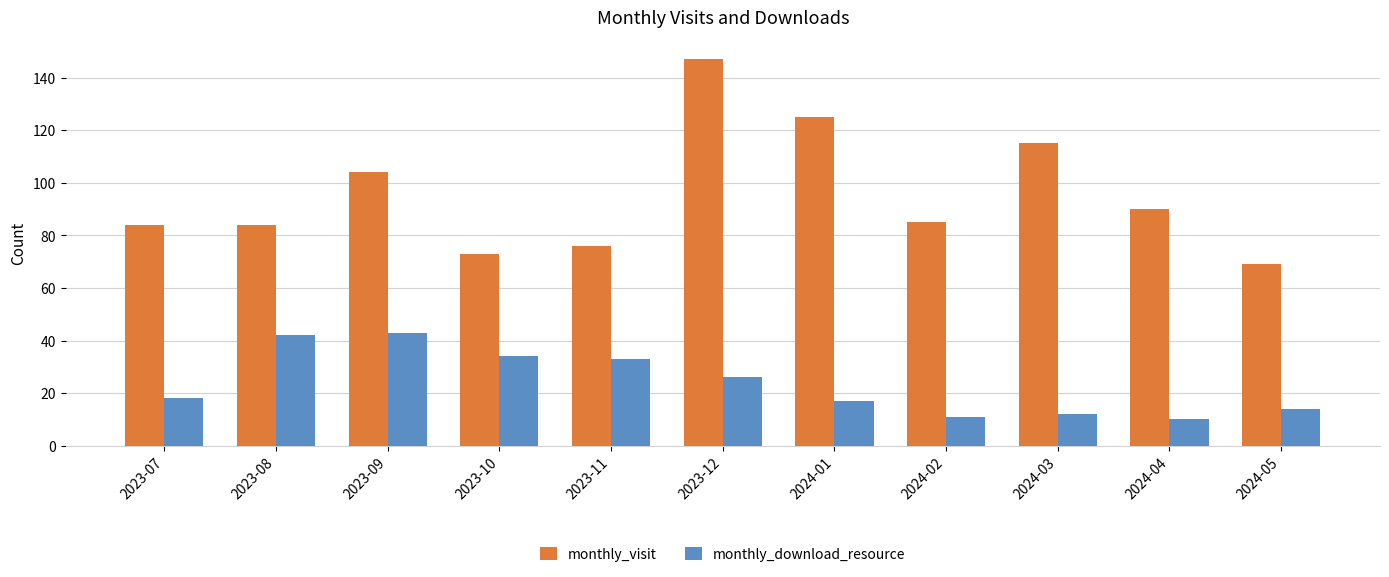

What are all the series names shown in the legend?

monthly_visit, monthly_download_resource